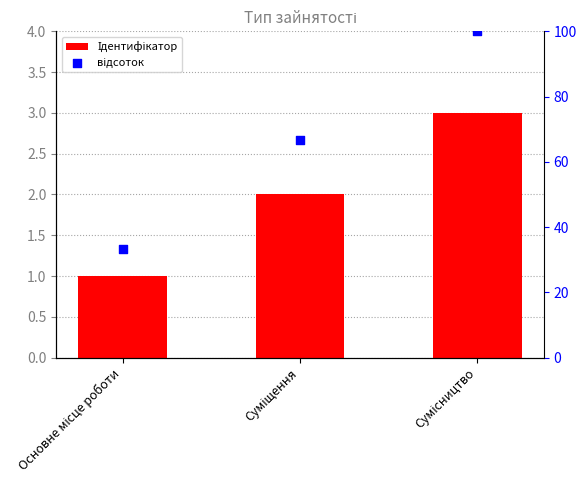

Which series reaches the minimum Y coordinate?

Ідентифікатор